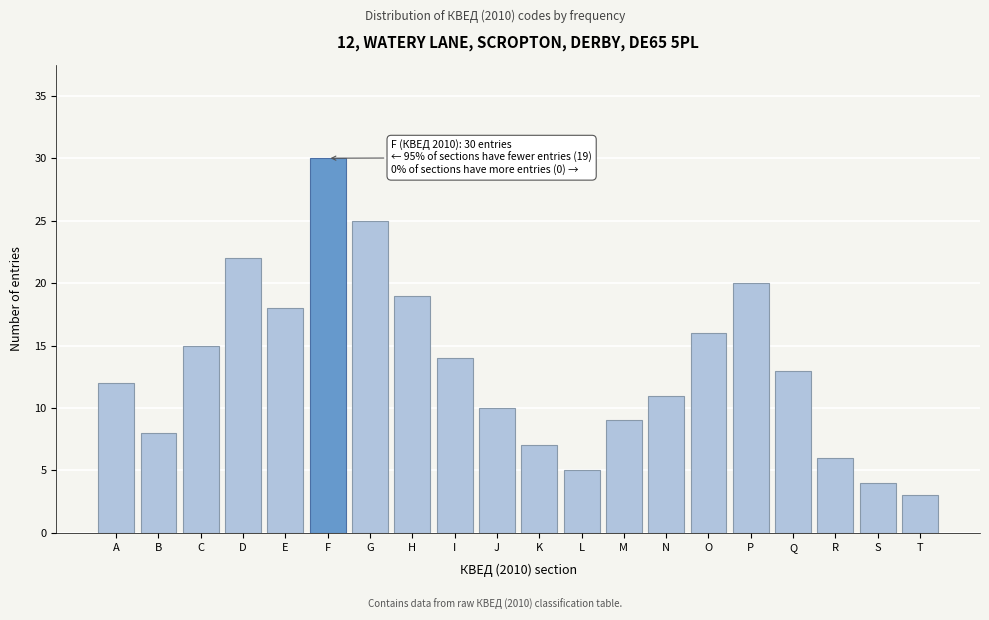

Reading right to left, transcribe all the data shown in this chart.

3	4	6	13	20	16	11	9	5	7	10	14	19	25	30	18	22	15	8	12